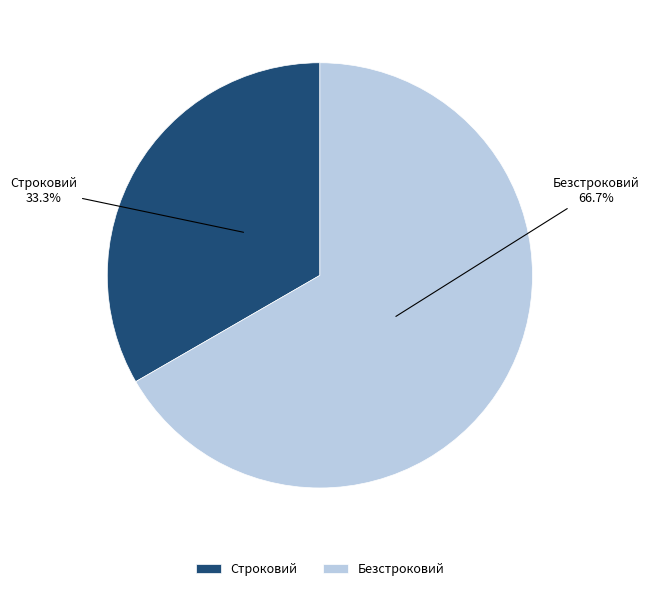

What is the smallest slice in the pie chart?

Строковий